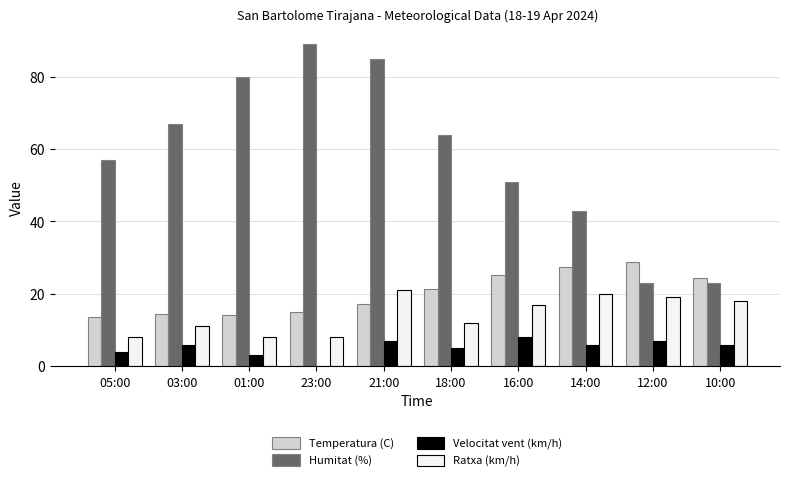

What is the sum of the Humitat (%) values at 03:00 and 05:00?

124.0